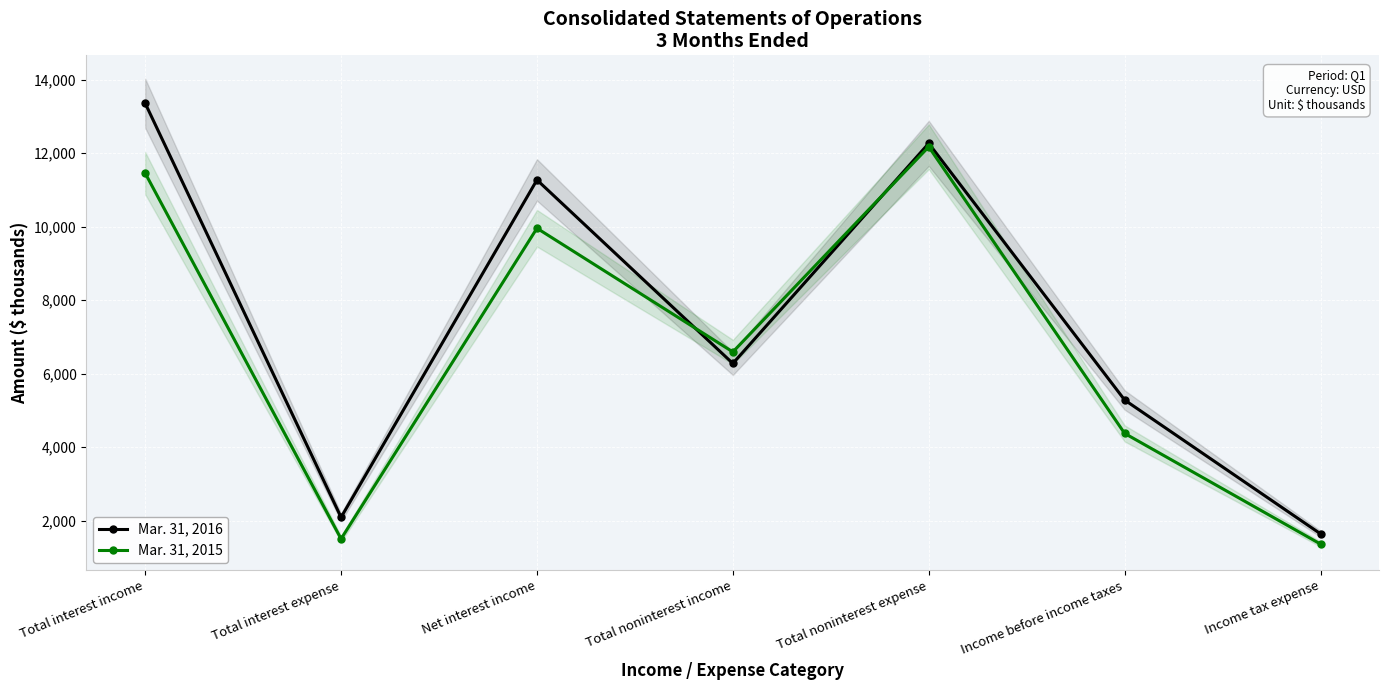

Rank the series by their maximum value, from highest to lowest.

Mar. 31, 2016, Mar. 31, 2015